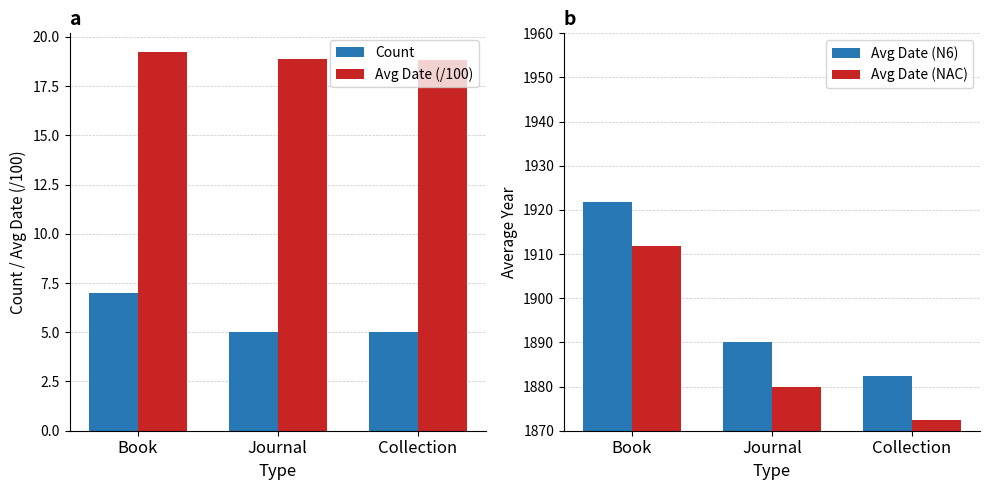

At which category does the chart reach its minimum across all series?

Journal